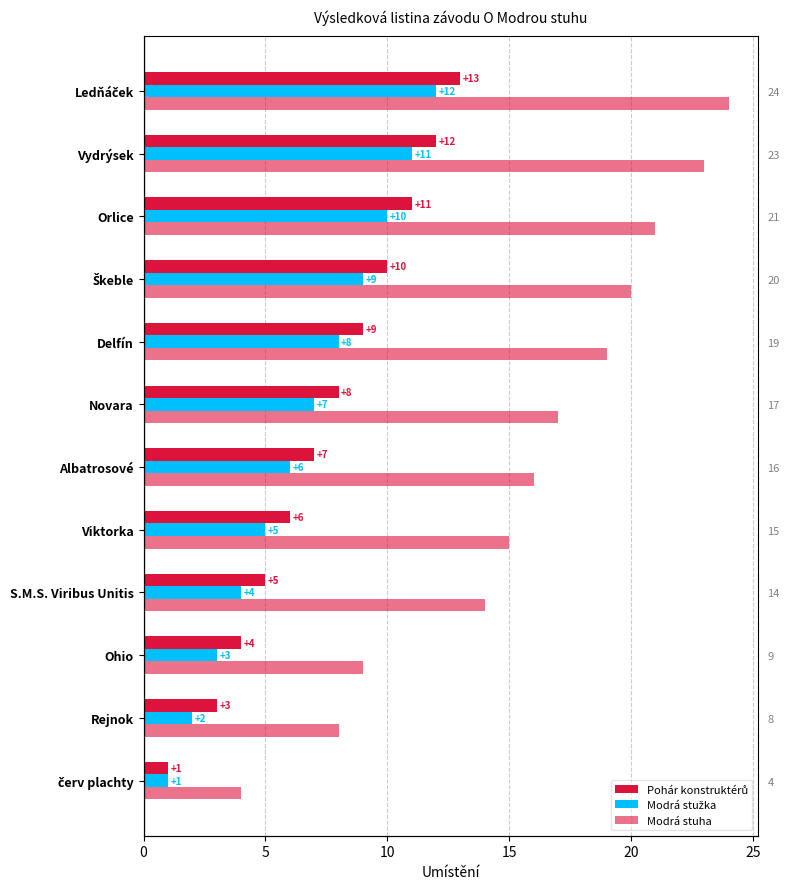

Reading left to right, list all the values displayed in this chart.

Pohár konstruktérů: 1	3	4	5	6	7	8	9	10	11	12	13
Modrá stužka: 1	2	3	4	5	6	7	8	9	10	11	12
Modrá stuha: 4	8	9	14	15	16	17	19	20	21	23	24